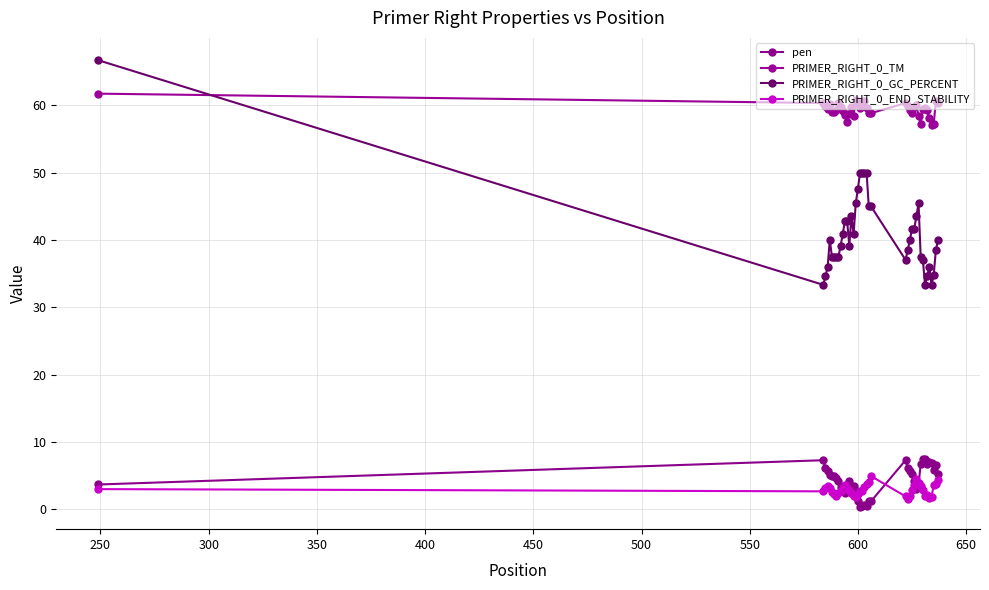

Reading left to right, extract all data points from this chart.

pen: 3.7	7.3	6.2	5.6	5.2	4.9	4.9	4.7	4.3	3.3	2.8	2.5	3.6	4.3	3.3	3.5	2.7	1.2	0.4	0.5	0.7	0.5	1.2	1.2	7.3	6.2	5.7	5.2	4.2	3.0	3.6	6.8	7.5	7.4	6.8	7.0	7.0	5.9	6.6	5.3
PRIMER_RIGHT_0_TM: 61.7	60.3	59.9	59.4	60.2	59.1	59.1	59.3	60.3	59.7	59.2	58.5	57.4	58.7	59.7	58.5	60.7	60.2	59.6	60.5	60.7	59.5	58.8	58.8	60.3	59.8	59.3	58.8	59.8	60.0	58.4	57.2	59.5	59.6	59.2	58.0	57.0	57.1	60.6	60.3
PRIMER_RIGHT_0_GC_PERCENT: 66.7	33.3	34.6	36.0	40.0	37.5	37.5	37.5	37.5	39.1	40.9	42.9	42.9	39.1	43.5	40.9	45.5	47.6	50.0	50.0	50.0	50.0	45.0	45.0	37.0	38.5	40.0	41.7	41.7	43.5	45.5	37.5	37.0	33.3	34.6	36.0	33.3	34.8	38.5	40.0
PRIMER_RIGHT_0_END_STABILITY: 3.0	2.7	3.2	3.4	3.2	2.7	2.3	1.9	2.4	2.7	3.2	3.6	3.2	2.8	2.4	1.9	1.8	2.3	2.7	2.7	3.3	3.8	4.1	5.0	1.9	1.5	2.0	2.9	3.7	4.5	4.0	3.5	2.9	2.0	2.1	1.7	1.9	3.6	3.8	4.4